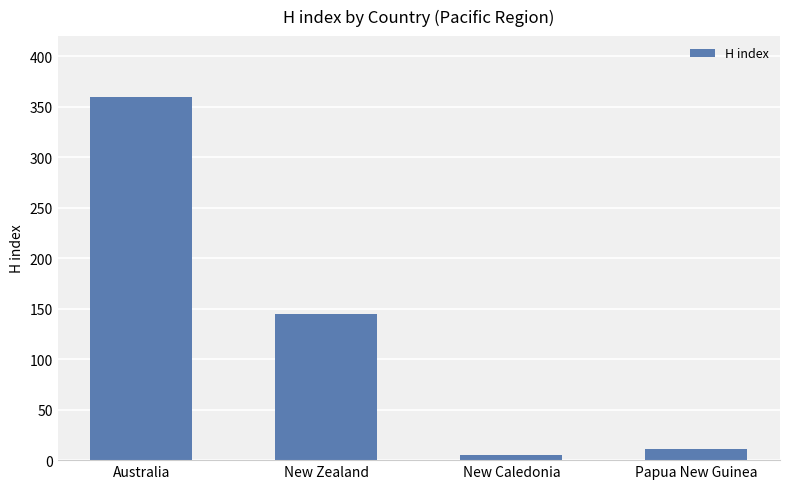

What is the change in value from Australia to New Caledonia?

-355